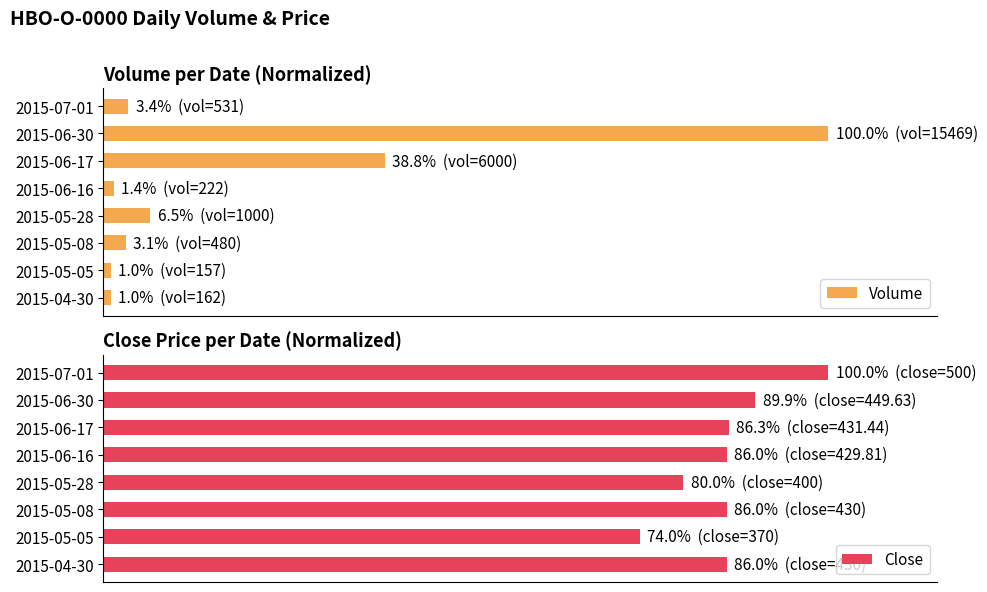

The value of Close at 2015-06-17 is 45.5. True or false?

False